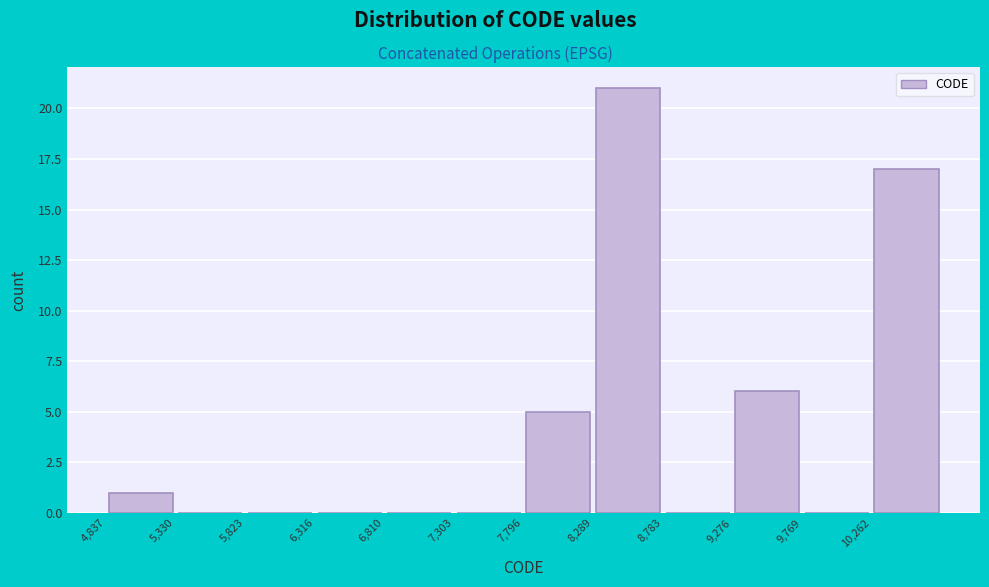

Reading left to right, transcribe this chart: for each bar, give the range it covers on the x-axis and its height. Neither the bar edges nor the heights are printed on the chart, so give them approximately, as read against the axes.

4850 to 5350: 1
5350 to 5800: 0
5800 to 6300: 0
6300 to 6800: 0
6800 to 7300: 0
7300 to 7800: 0
7800 to 8300: 5
8300 to 8800: 21
8800 to 9300: 0
9300 to 9750: 6
9750 to 10250: 0
10250 to 10750: 17